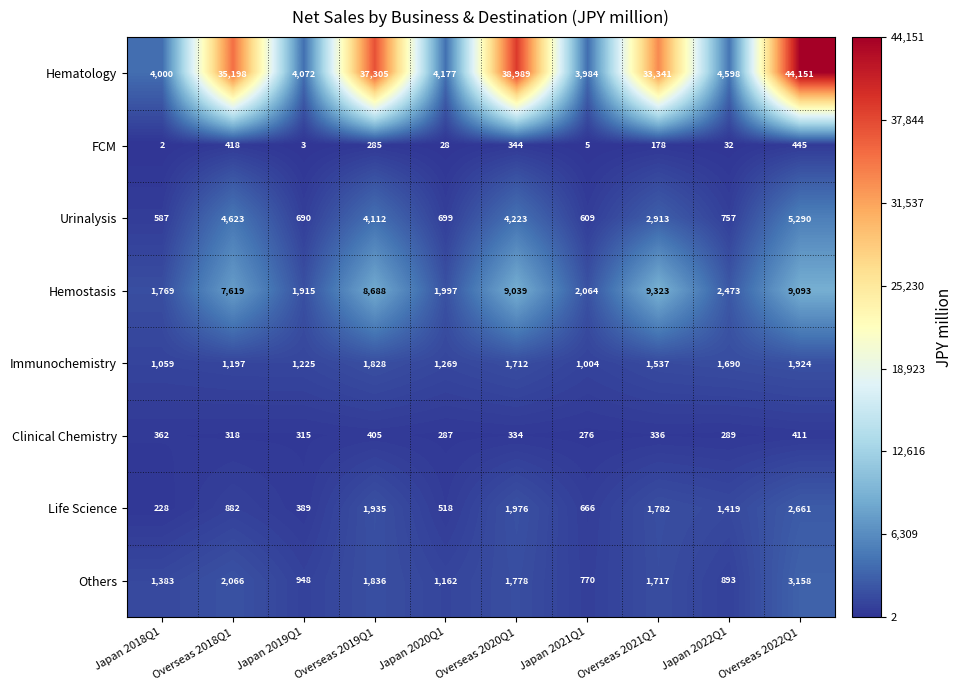

At which category does the chart reach its minimum across all series?

Japan 2018Q1